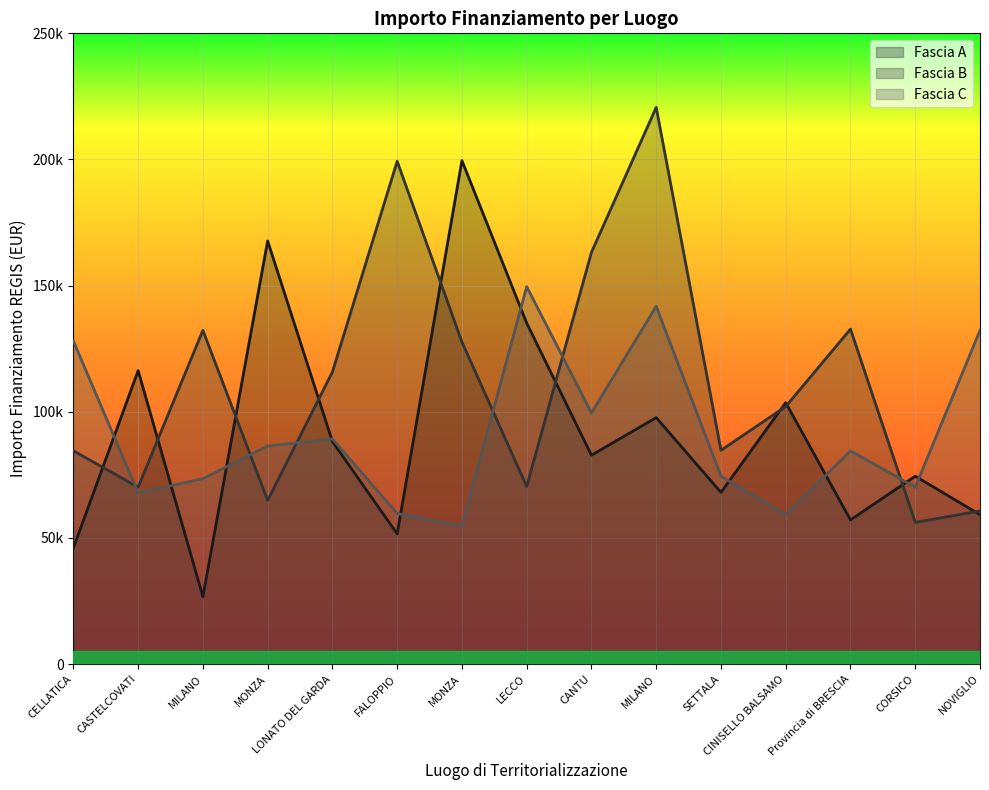

Reading left to right, transcribe all the data shown in this chart.

Fascia A: 46044.5	116324.6	26730.0	167724.8	88213.8	51620.1	199567.7	135157.2	82798.6	97694.9	68057.8	103619.9	57160.7	74486.0	59229.0
Fascia B: 84538.8	70120.9	132279.7	64886.6	115789.8	199303.9	127674.8	70397.4	163198.8	220663.0	84744.5	102092.5	132781.0	56181.6	60687.8
Fascia C: 128032.6	67843.7	73496.1	86448.2	89266.3	59681.5	54682.1	149604.4	99582.8	141794.5	74486.0	59229.0	84538.8	70120.9	132279.7